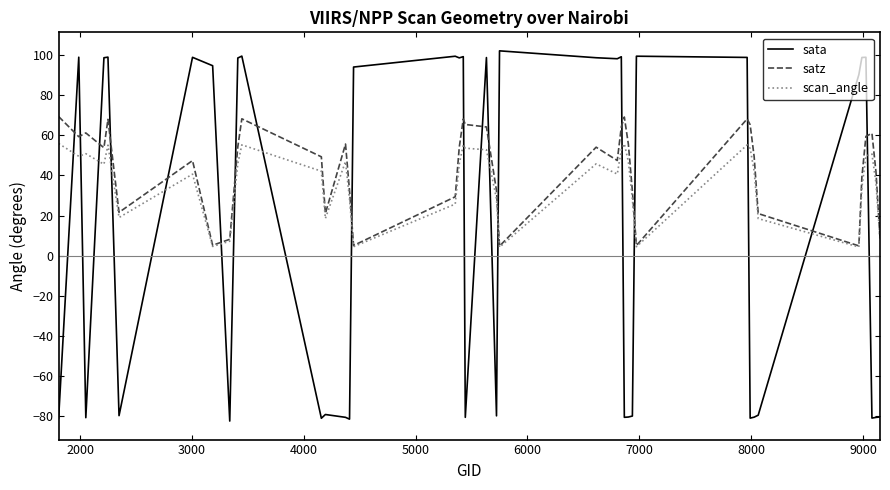

Which series has the widest spread of values?

sata